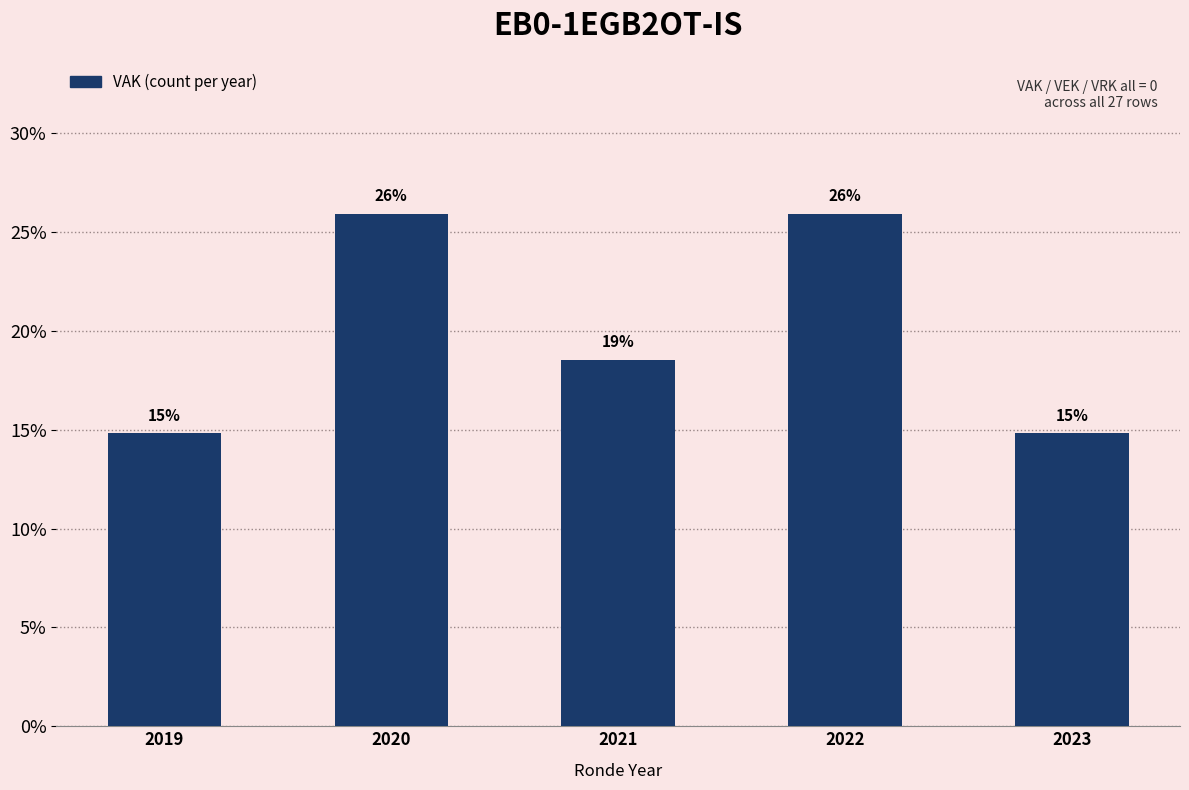

How many bars are there in total?

5